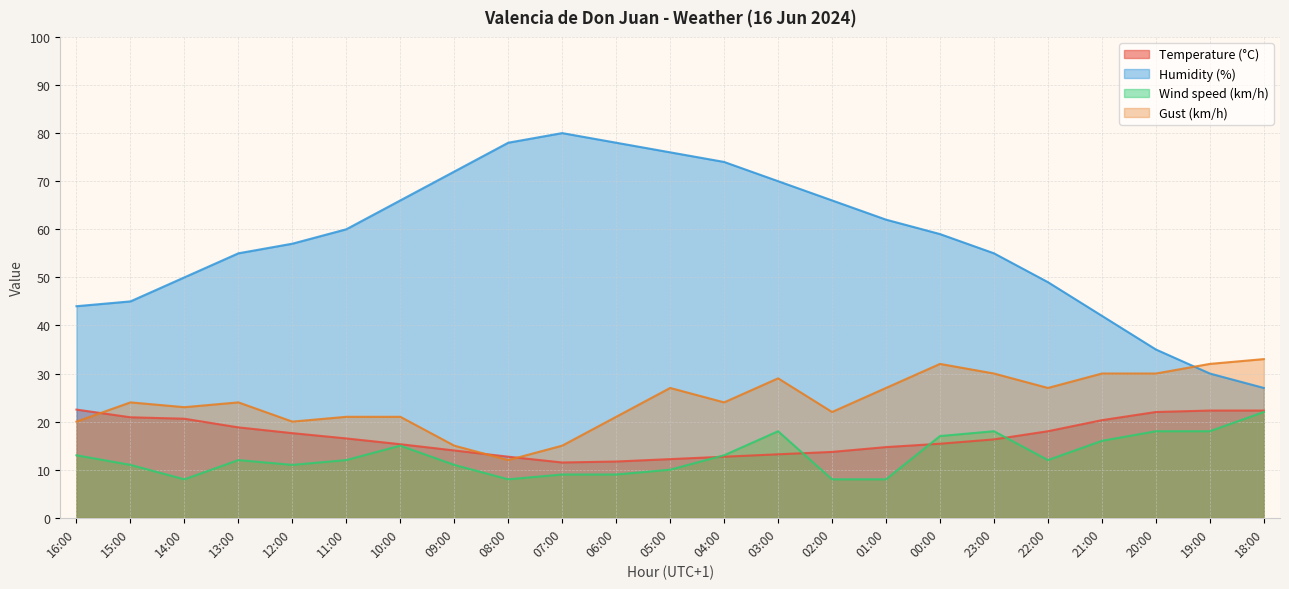

Which series has the largest range (max minus min)?

Humidity (%)